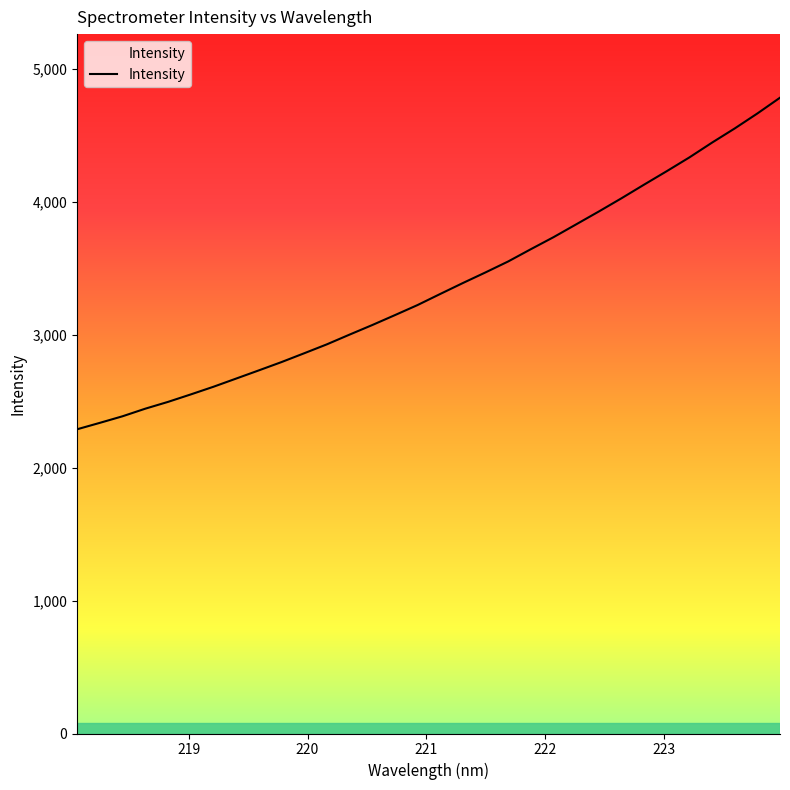

What is the minimum value shown in the chart?

2288.9